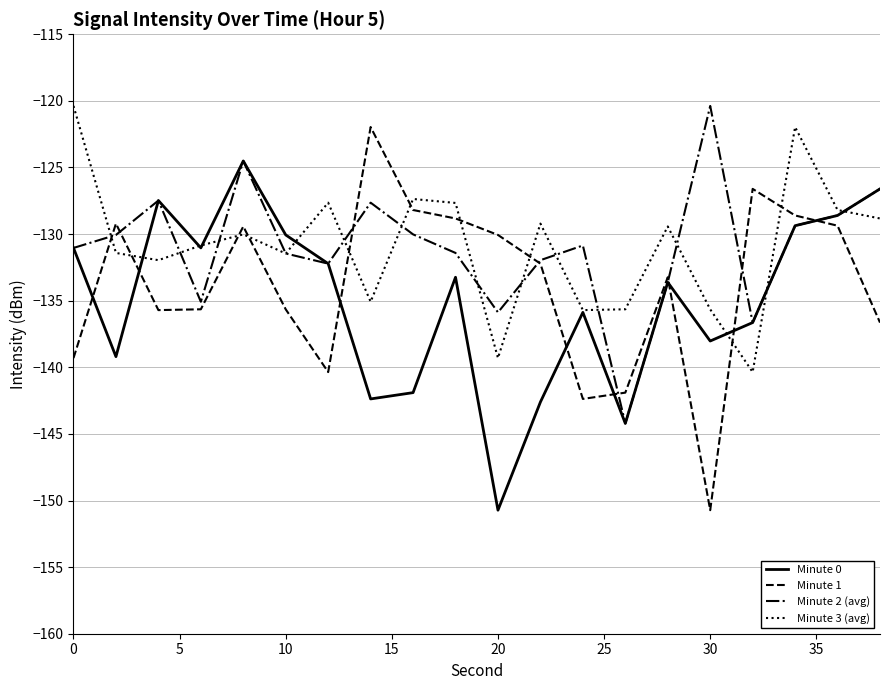

Which series ends up on top after the final intersection of Minute 3 (avg) and Minute 1?

Minute 3 (avg)